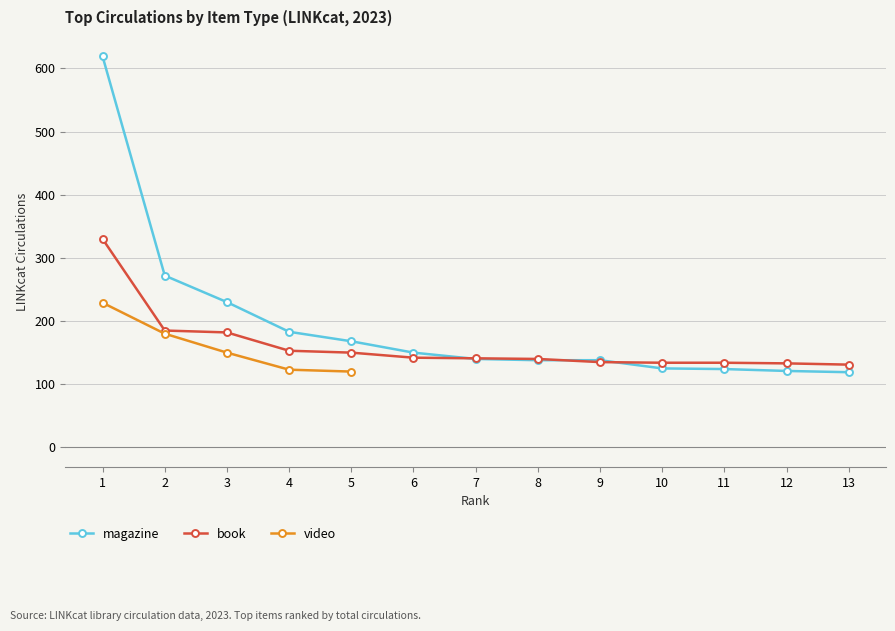

The value of magazine at 3 is 230. True or false?

True